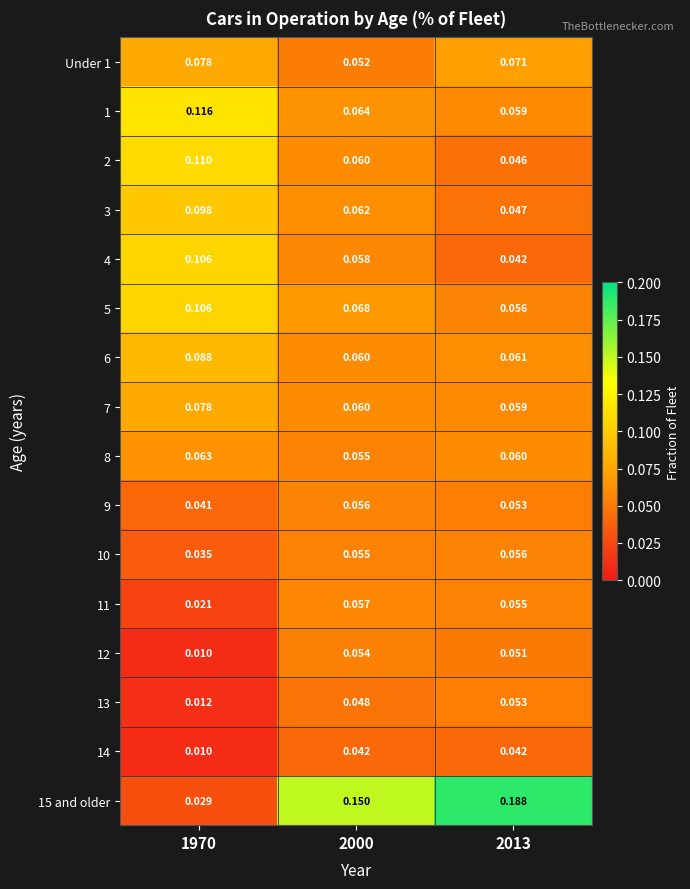

Is the value of 9 at 2000 greater than the value of Under 1 at 2000?

Yes